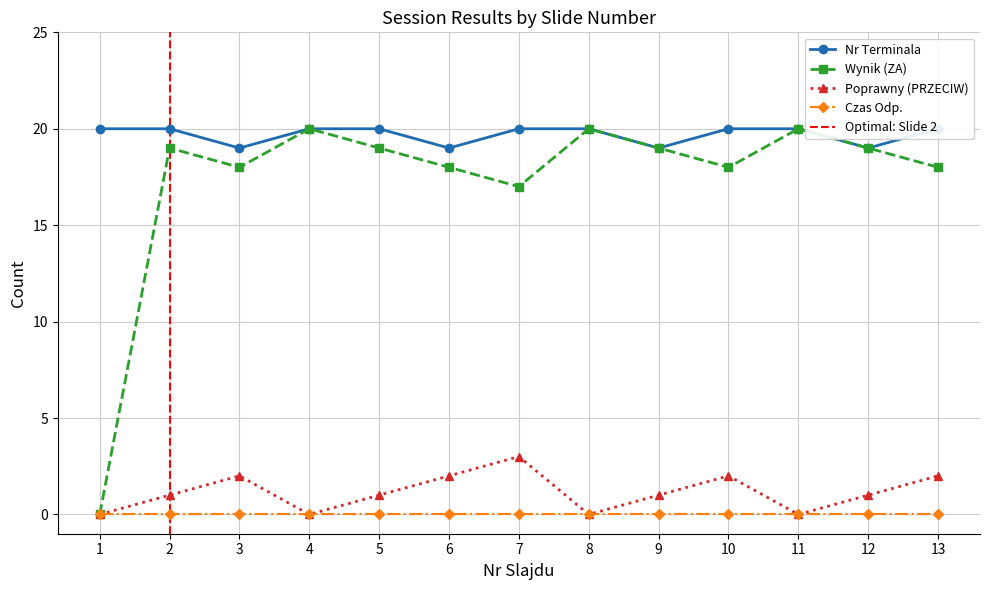

Where is the first local maximum for Poprawny (PRZECIW)?

3